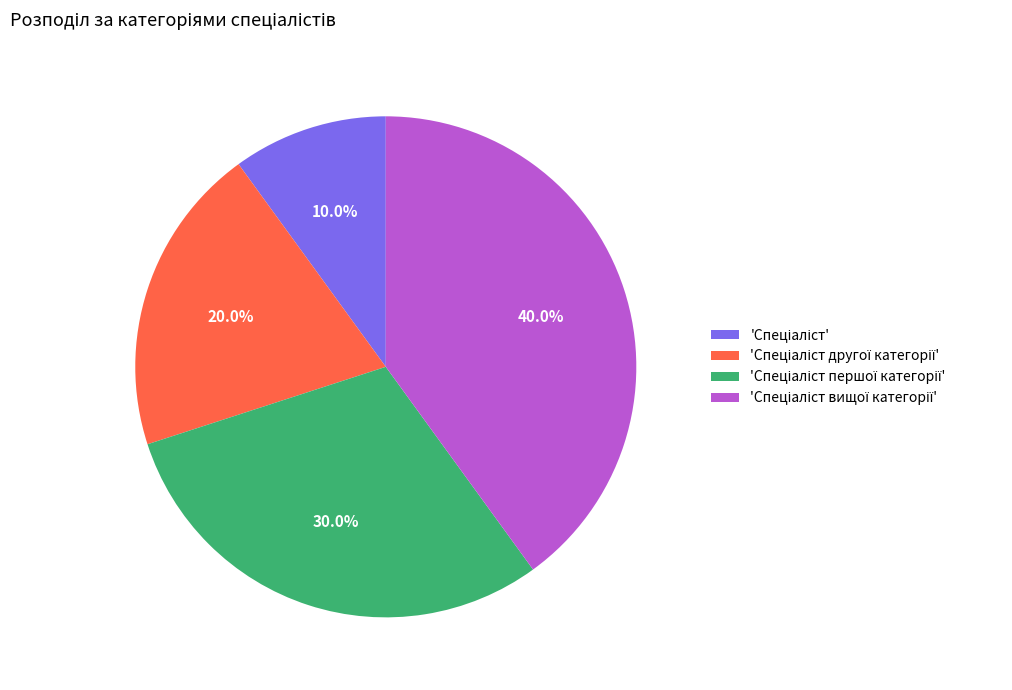

Does any single category account for the majority?

No